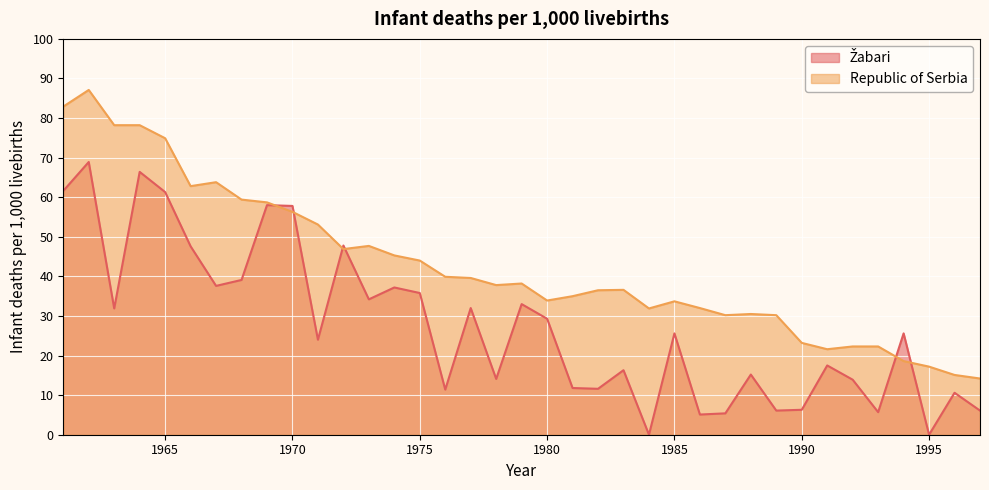

Is the value of Republic of Serbia at 1991 greater than the value of Žabari at 1979?

No